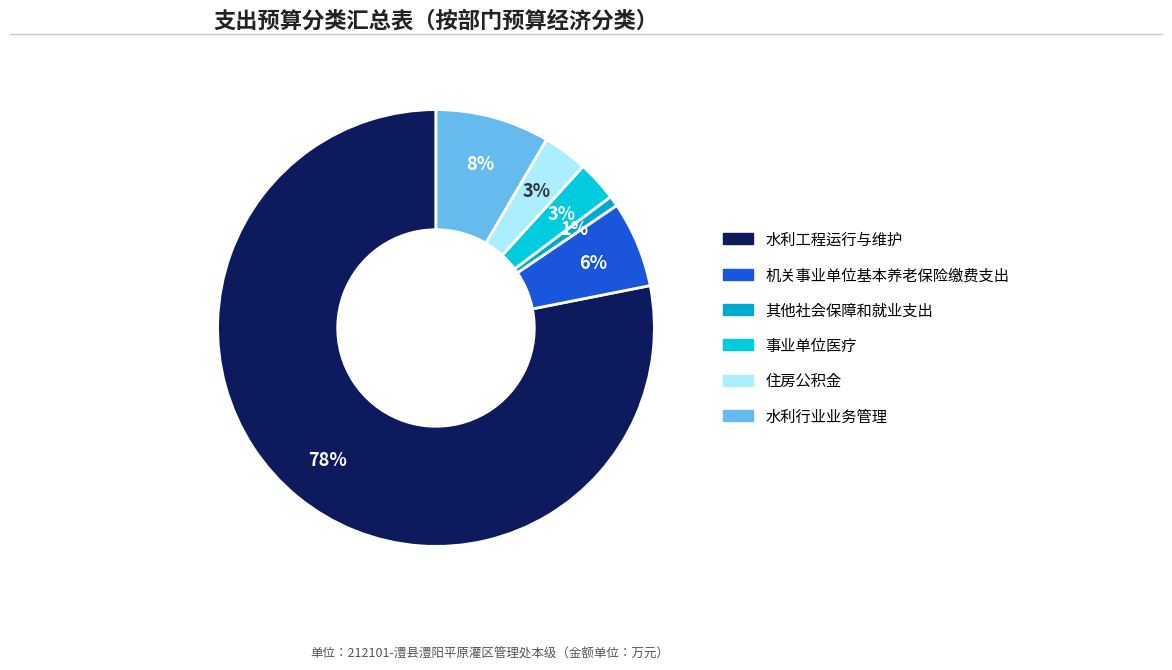

How many segments does this pie chart have?

6